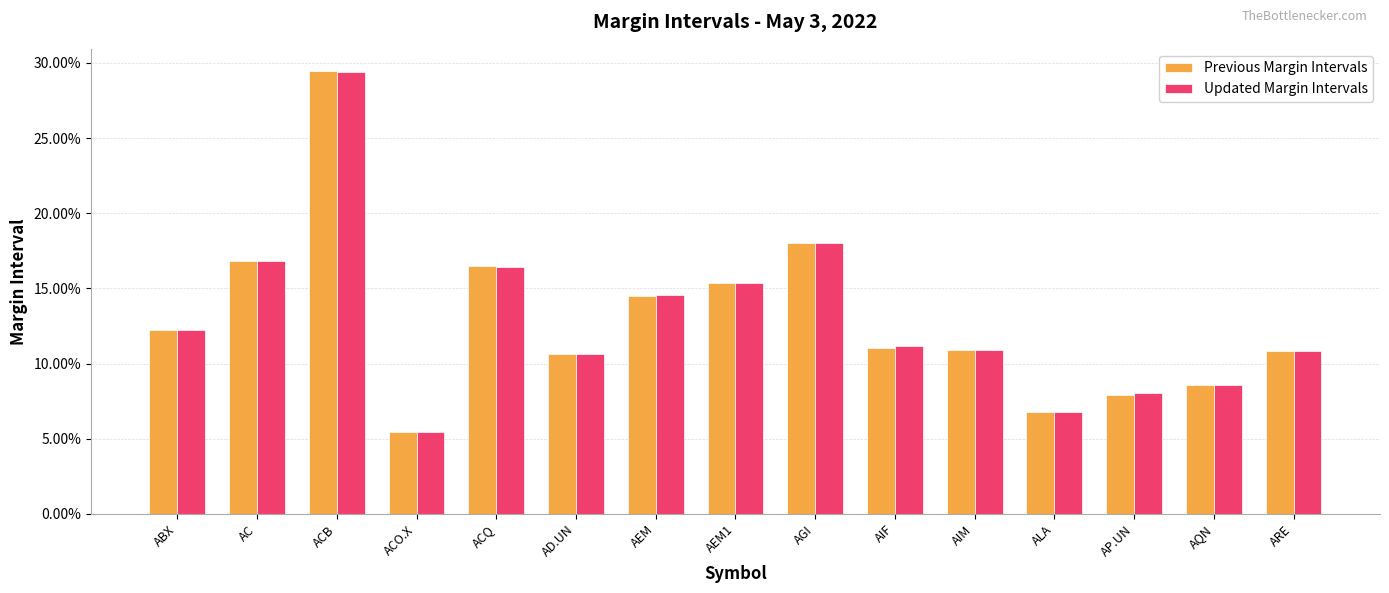

Rank the categories by Previous Margin Intervals value from lowest to highest.

ACO.X, ALA, AP.UN, AQN, AD.UN, ARE, AIM, AIF, ABX, AEM, AEM1, ACQ, AC, AGI, ACB